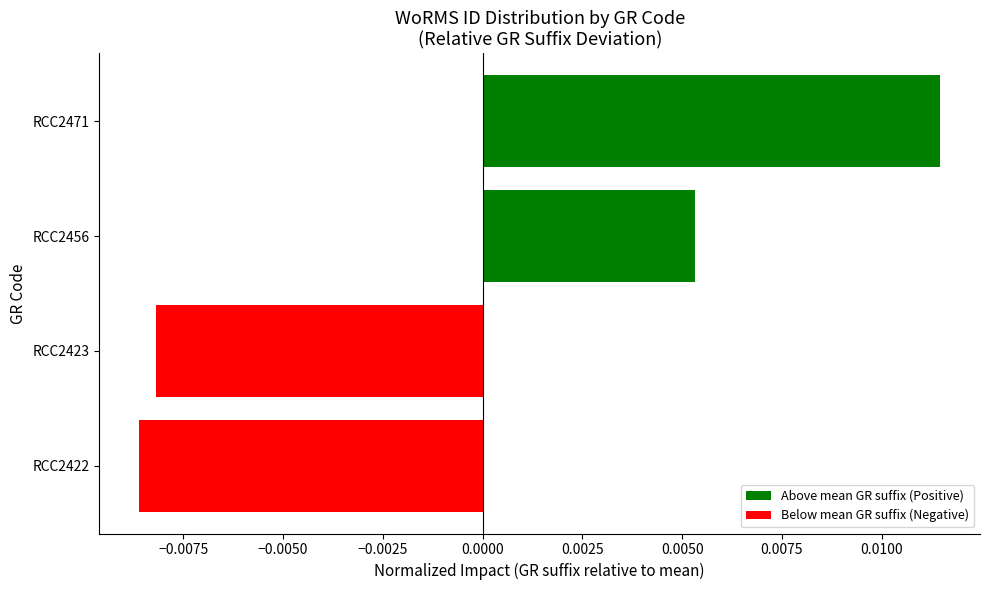

Count the number of values greater than 0.

2